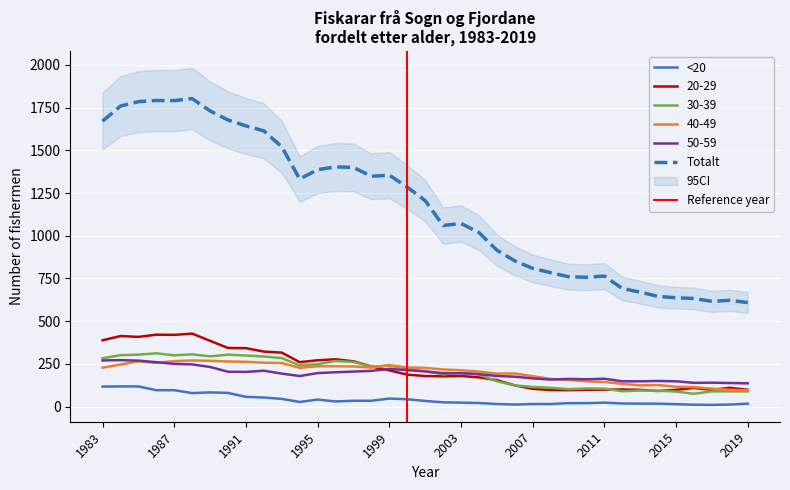

Is it true that 30-39 equals 124 at 2006?

True